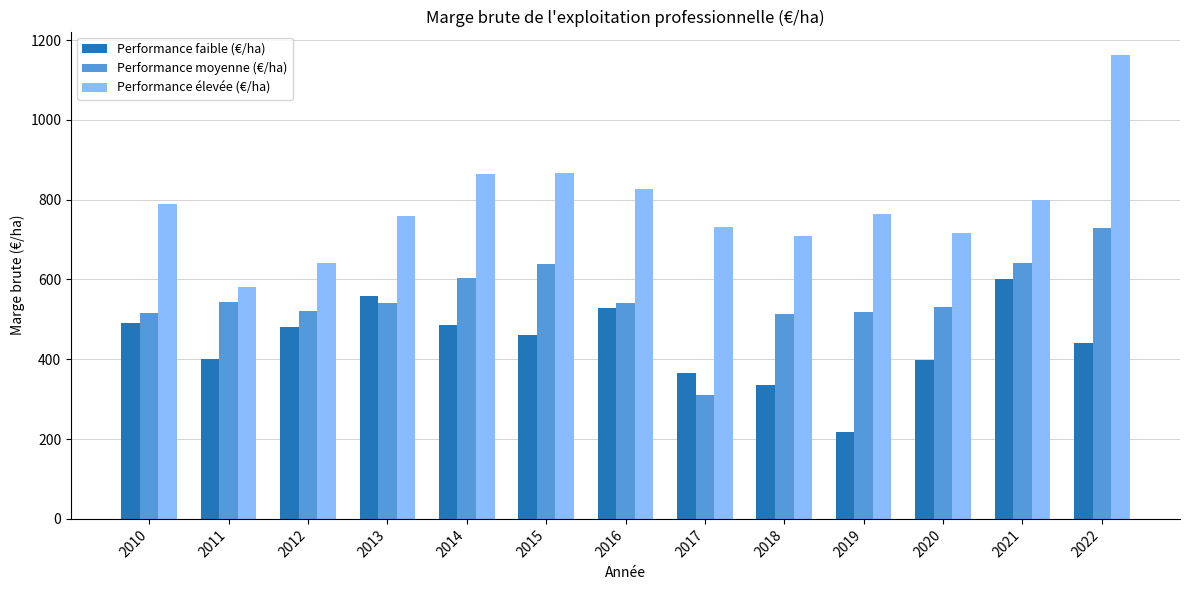

What is the maximum value for Performance moyenne (€/ha)?

729.8